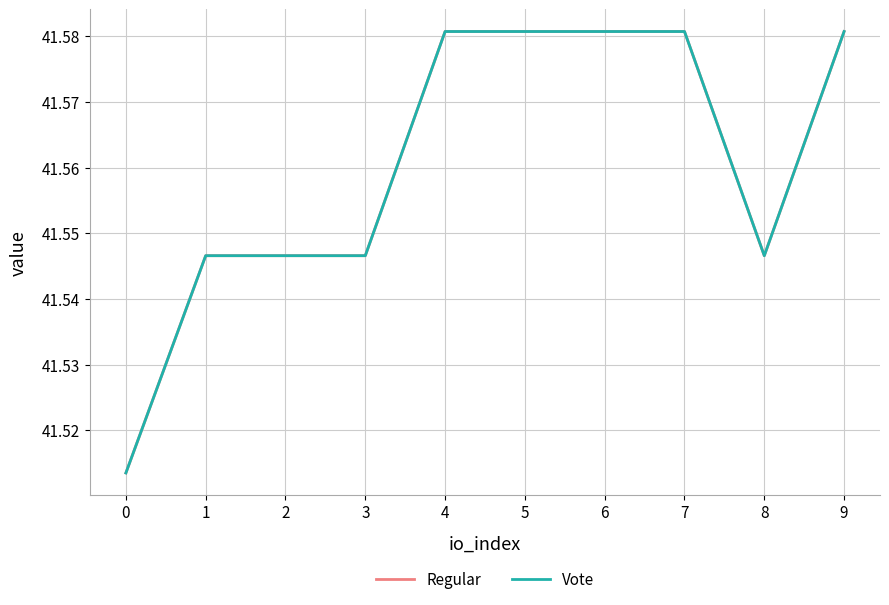

Reading left to right, extract all data points from this chart.

Regular: 0=41.5	1=41.5	2=41.5	3=41.5	4=41.6	5=41.6	6=41.6	7=41.6	8=41.5	9=41.6
Vote: 0=41.5	1=41.5	2=41.5	3=41.5	4=41.6	5=41.6	6=41.6	7=41.6	8=41.5	9=41.6